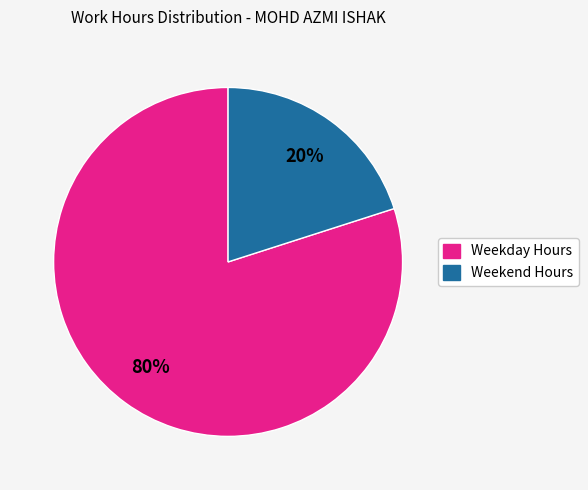

How many segments does this pie chart have?

2